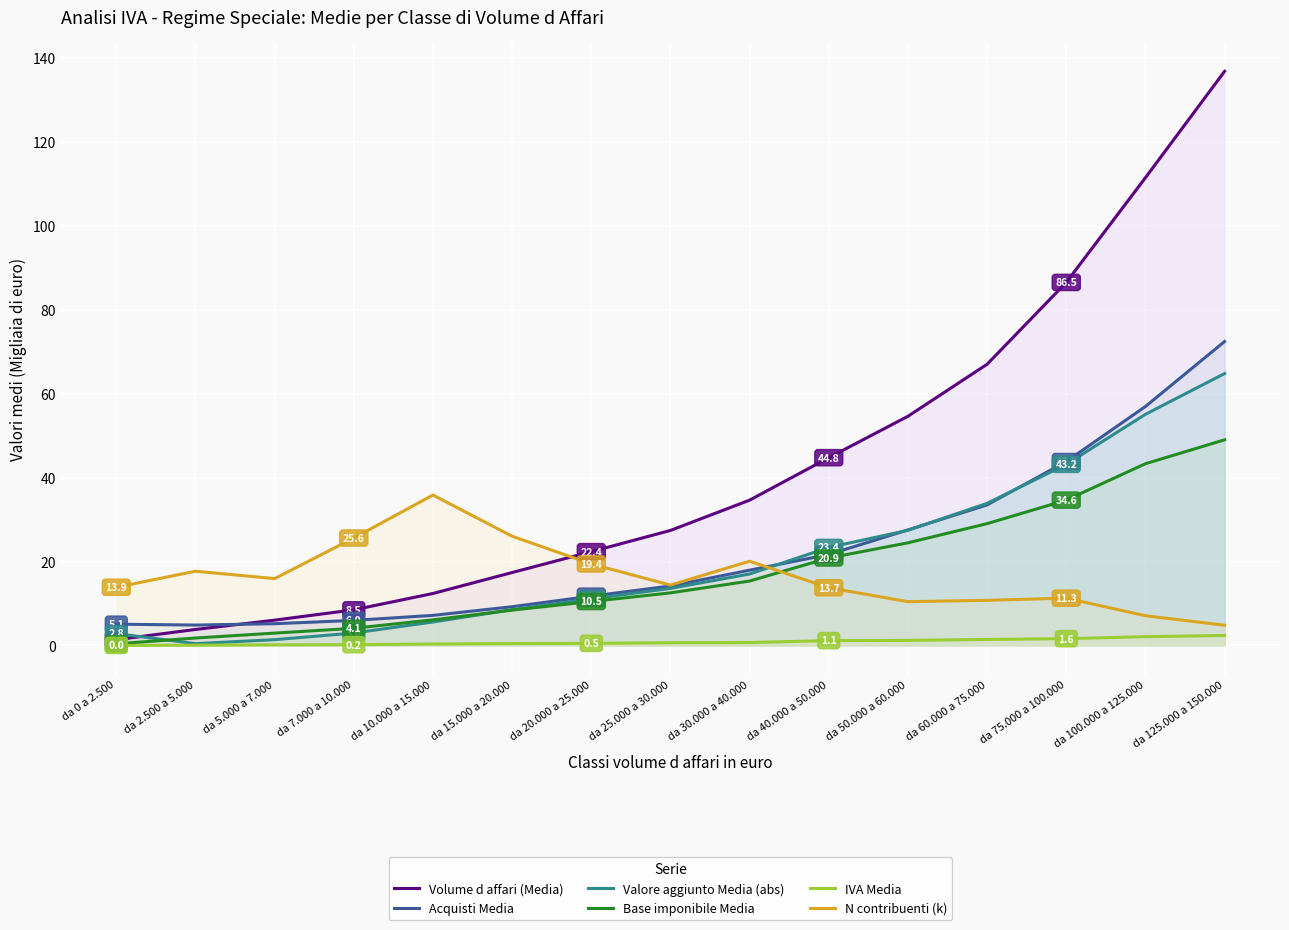

What is the approximate value of Volume d affari (Media) at da 75.000 a 100.000?

86.5